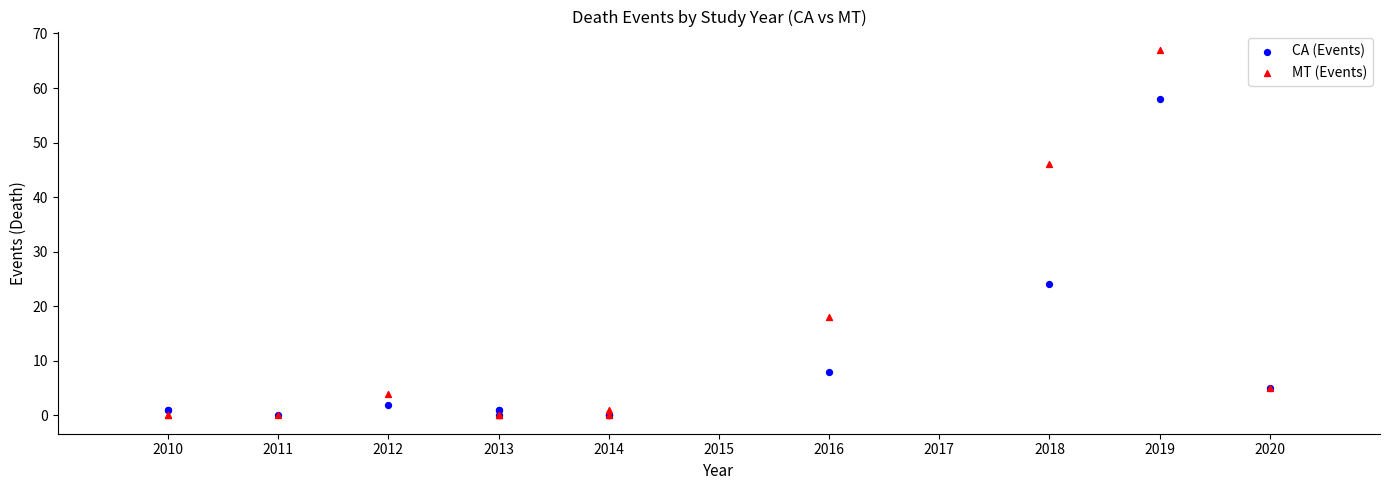

In the MT (Events) series, what Y value is closest to 33?

46